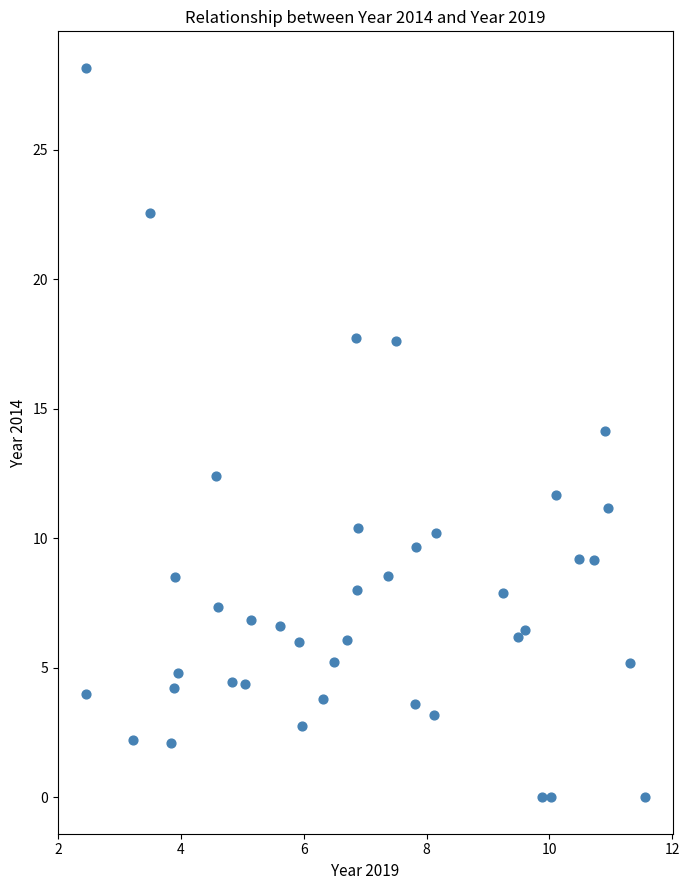

What is the range of X values (max minus min)?

9.1